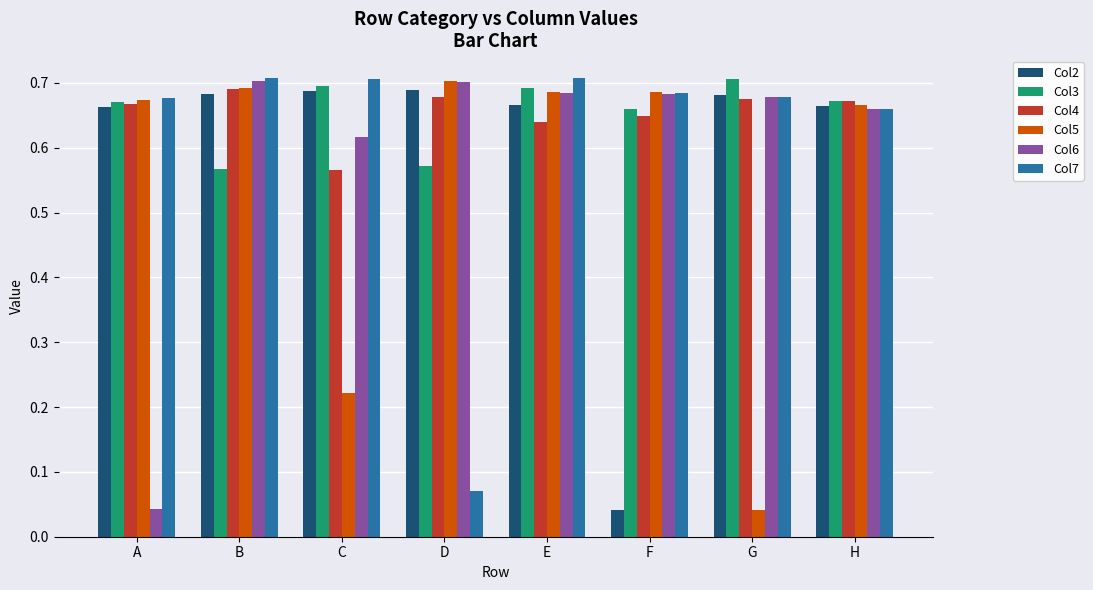

Is it true that Col7 equals 0.3 at B?

False